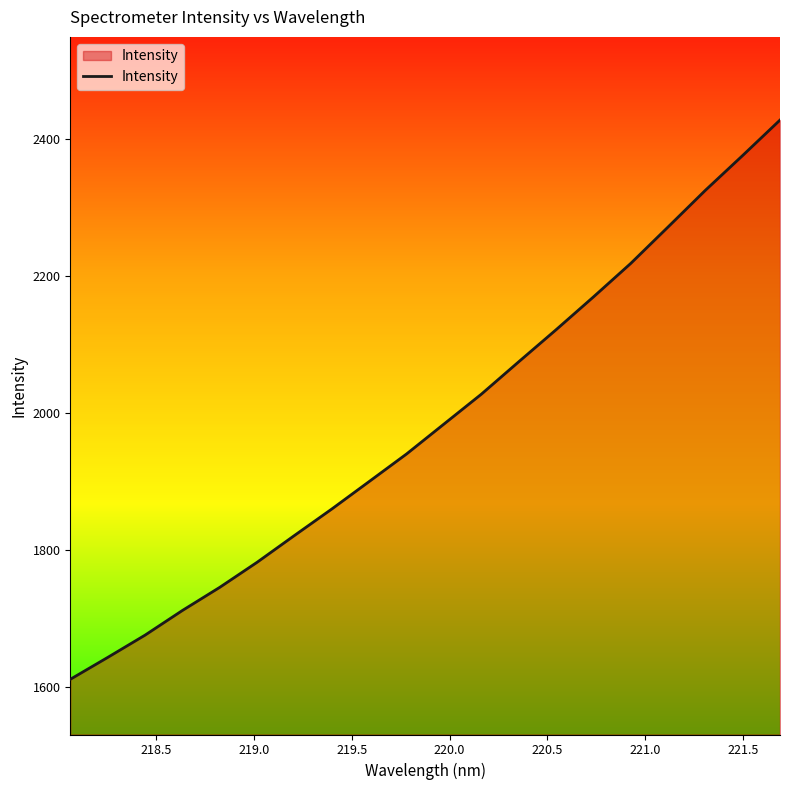

What is the greatest value displayed?

2427.9